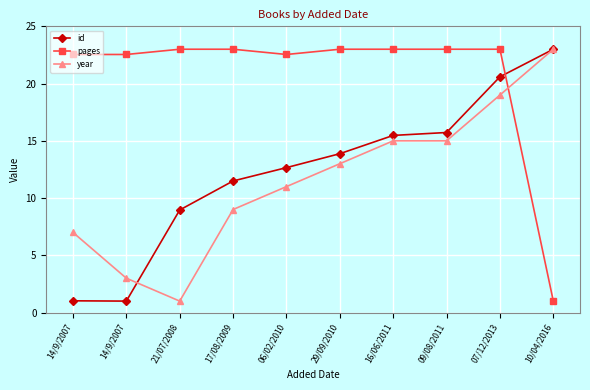

True or false: id has a value of 12.4 at 21/07/2008.

False